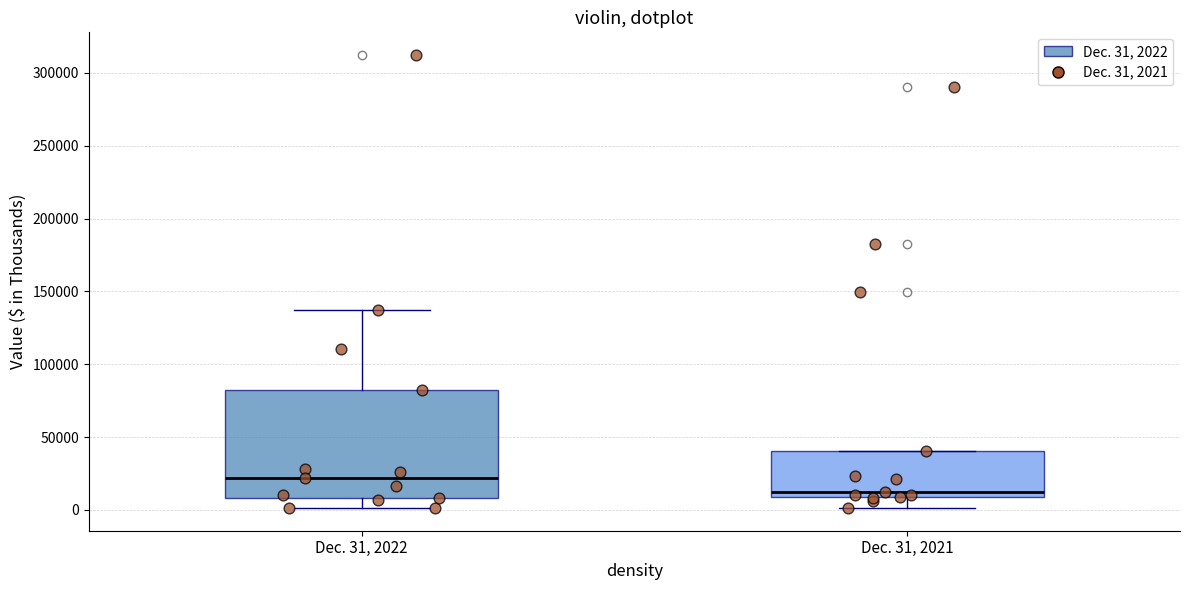

Which box's median line is the highest?

Dec. 31, 2022